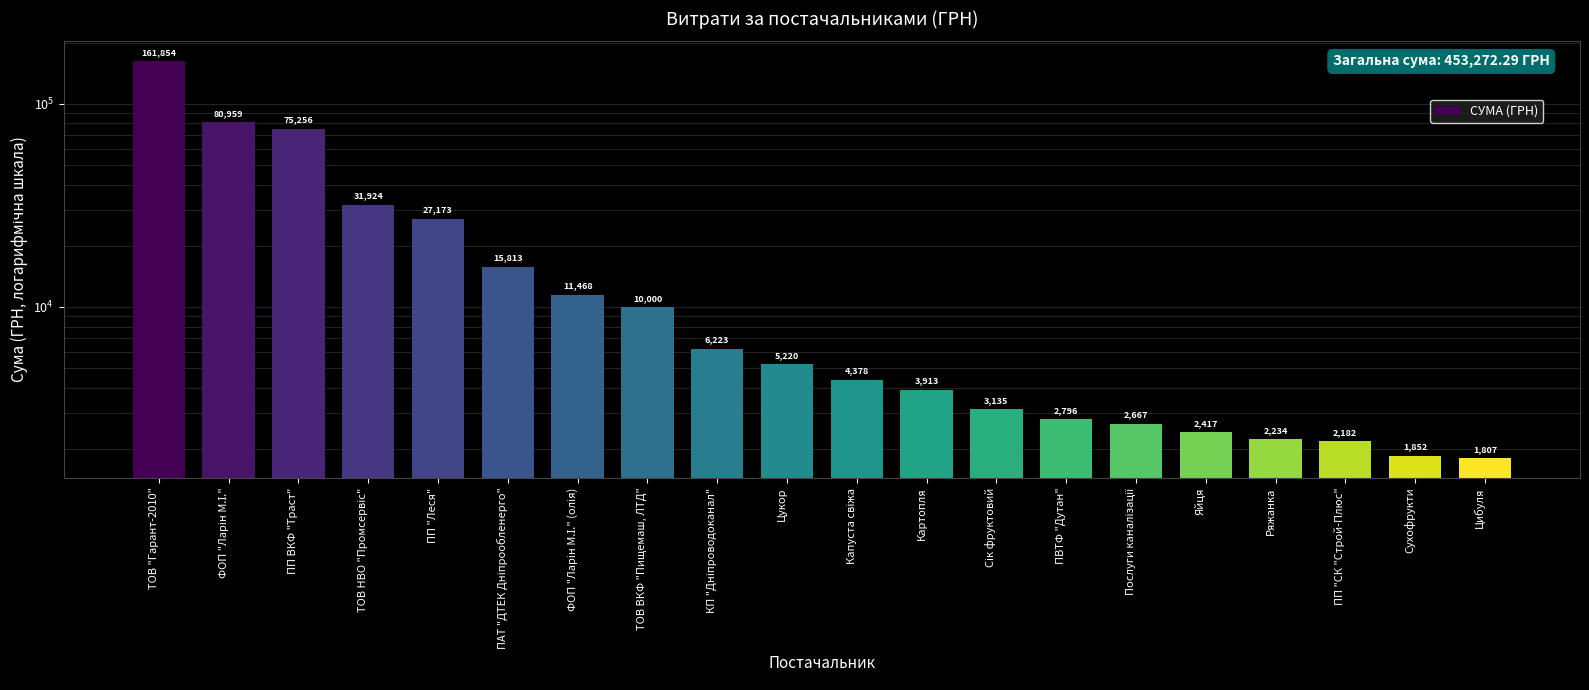

Where does the data first go above 5220?

ТОВ "Гарант-2010"